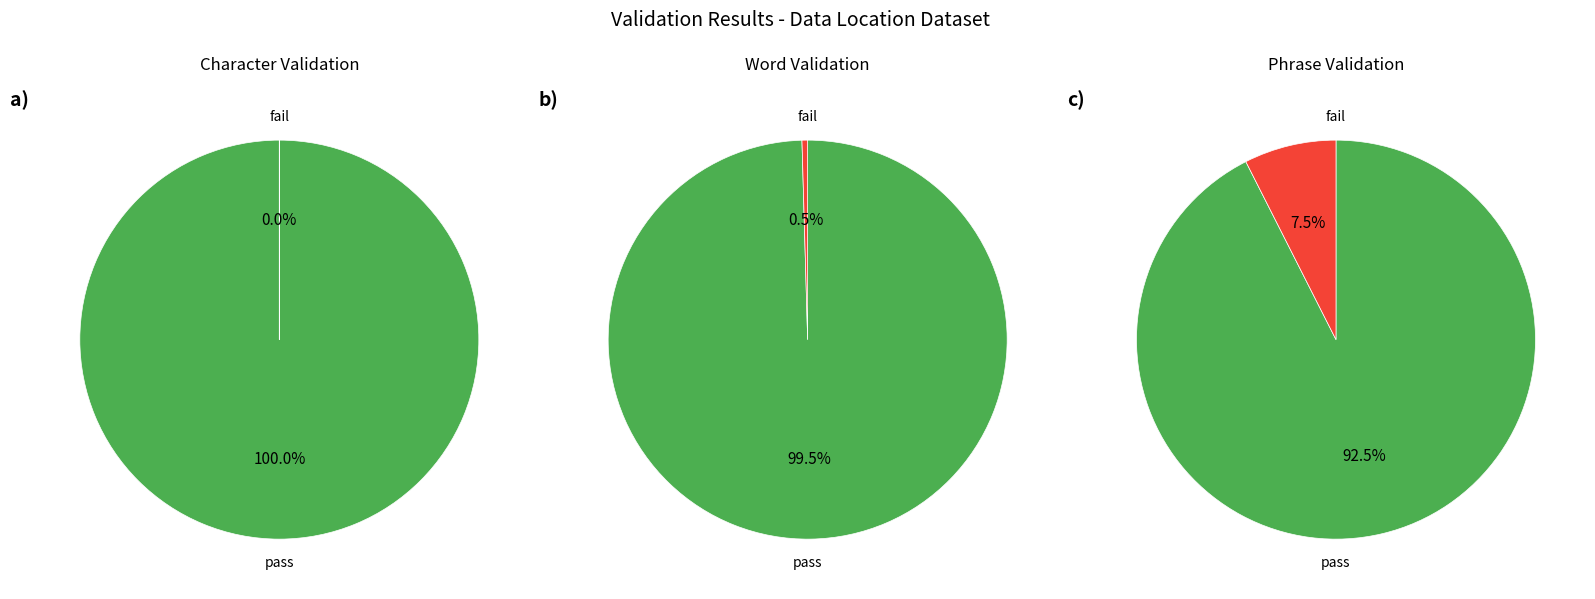

Is the sum of Rank 2 and Rank 1 greater than half?

Yes